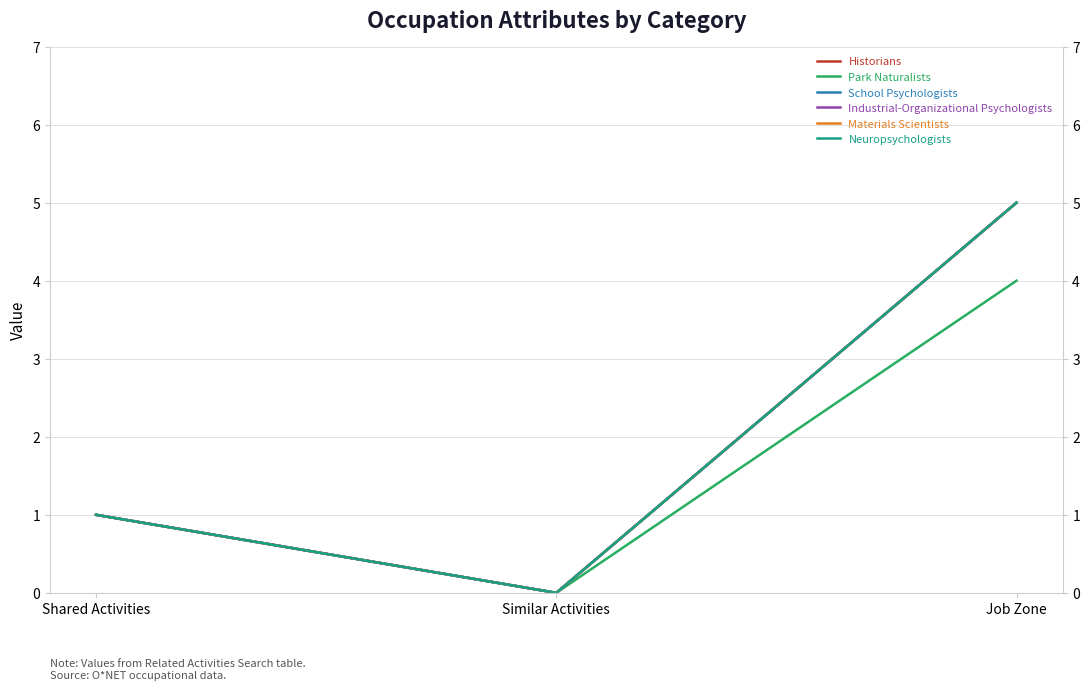

Is it true that Historians equals 2 at Job Zone?

False